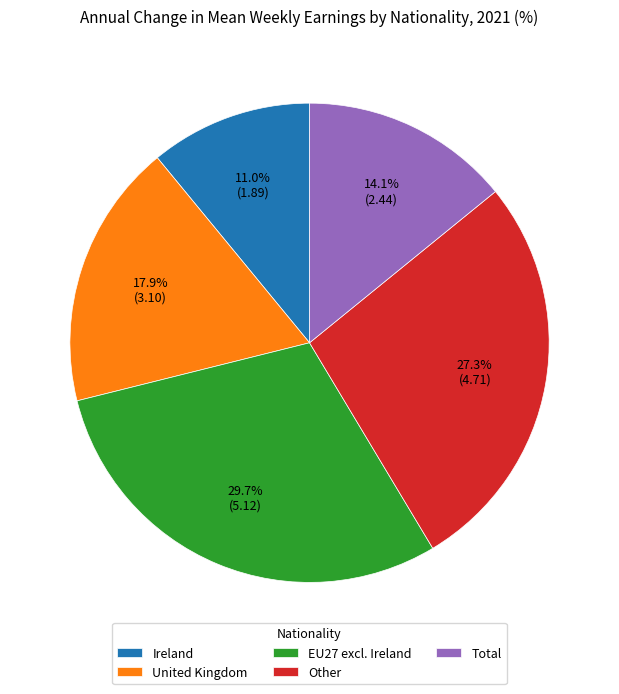

Is Total the majority of the pie?

No